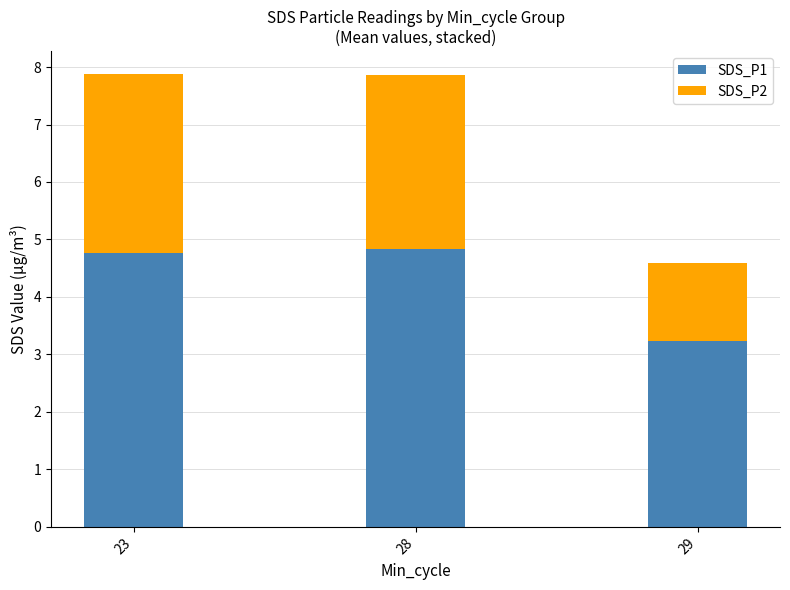

What is the total value across all series at 23?

7.9